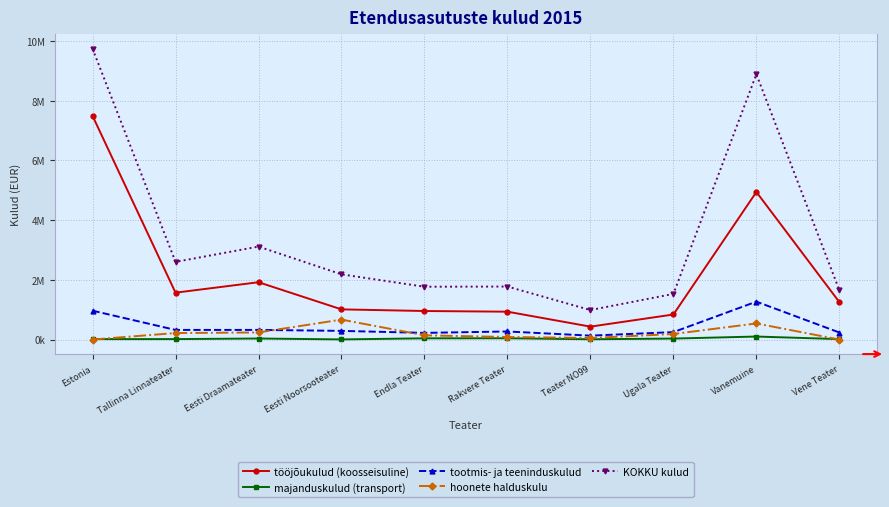

What position from the left is Endla Teater?

5